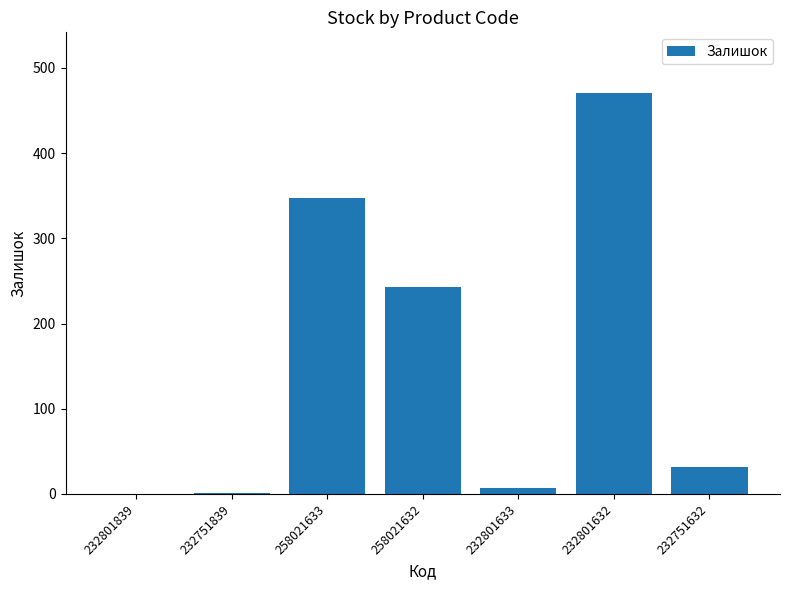

Are the bars grouped side by side (vs. stacked)?

No